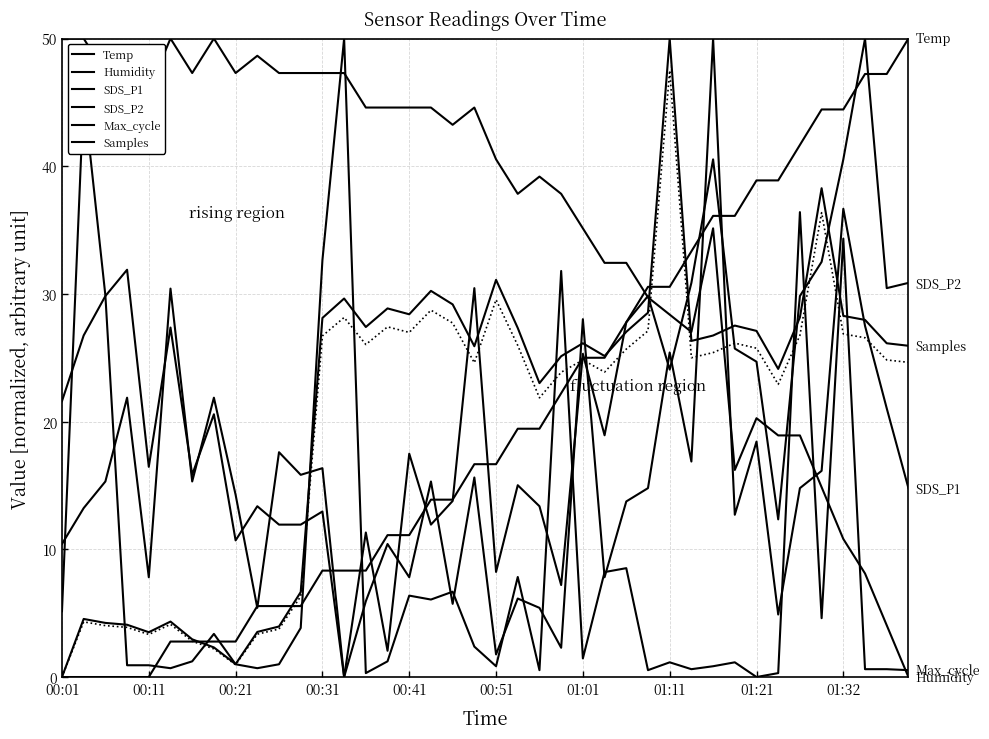

What is the total value across all series at 01:21?

129.4